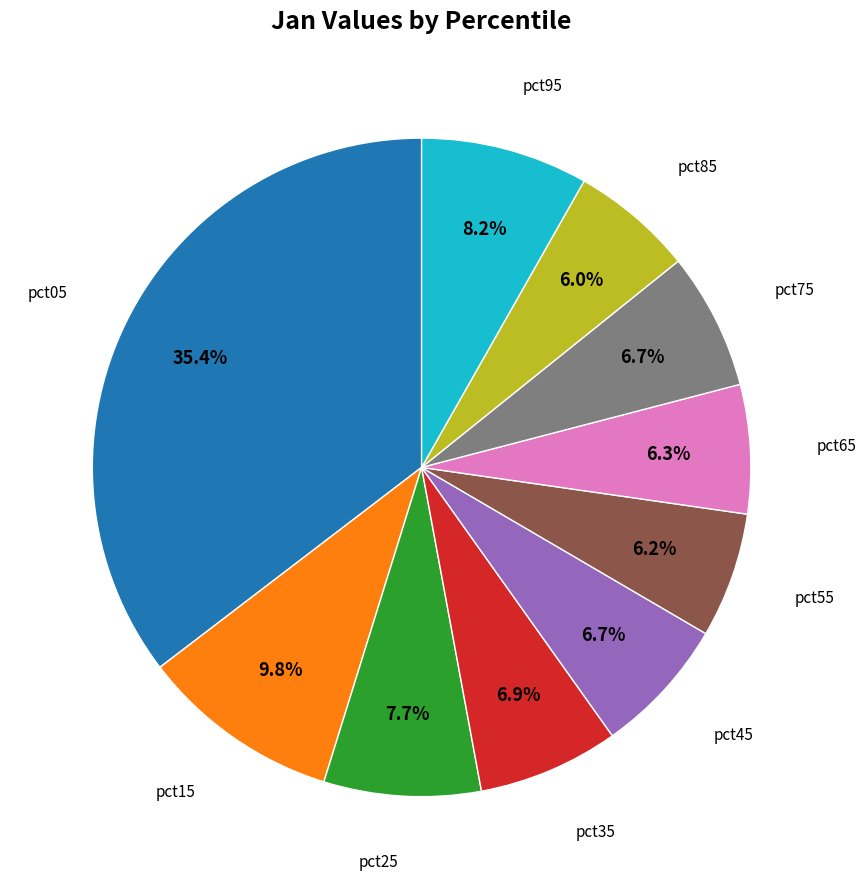

Does any single category account for the majority?

No